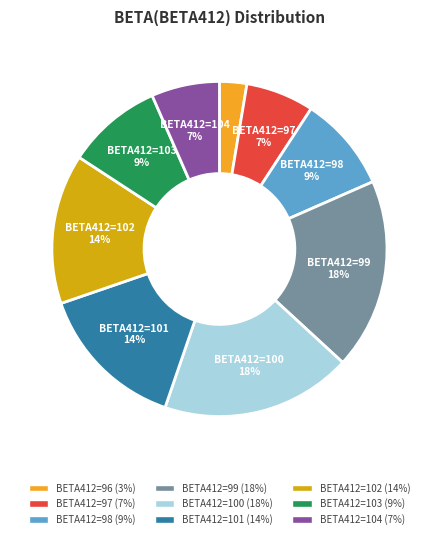

To the nearest percent, what is the average slice percentage?

11%